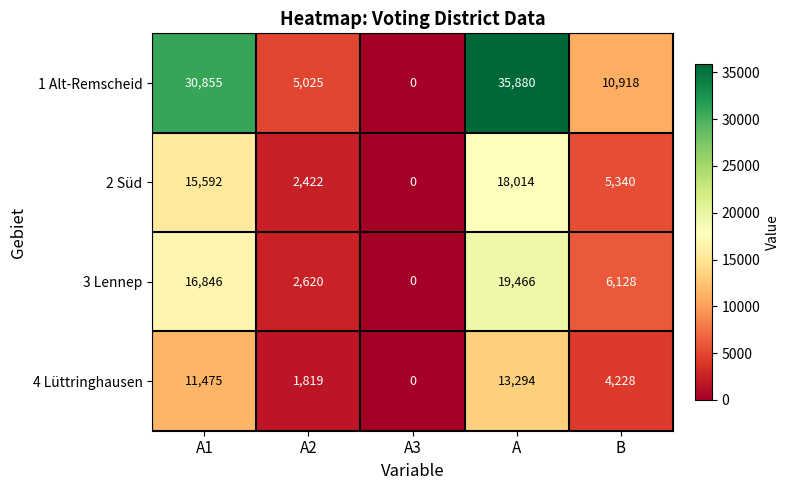

At A2, list the series in order from largest to smallest.

1 Alt-Remscheid, 3 Lennep, 2 Süd, 4 Lüttringhausen